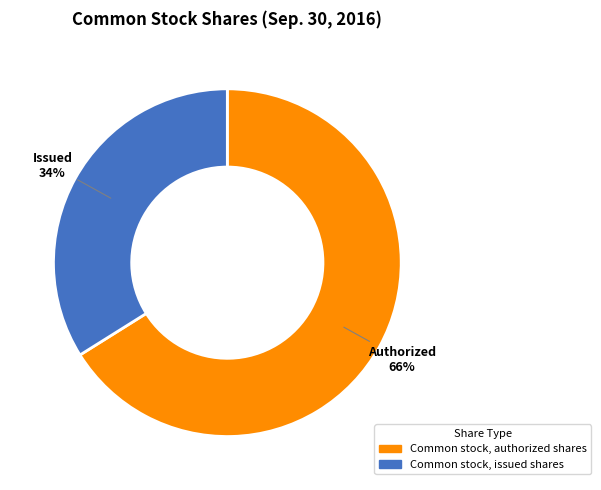

Does Common stock, authorized shares represent more than half of the total?

Yes